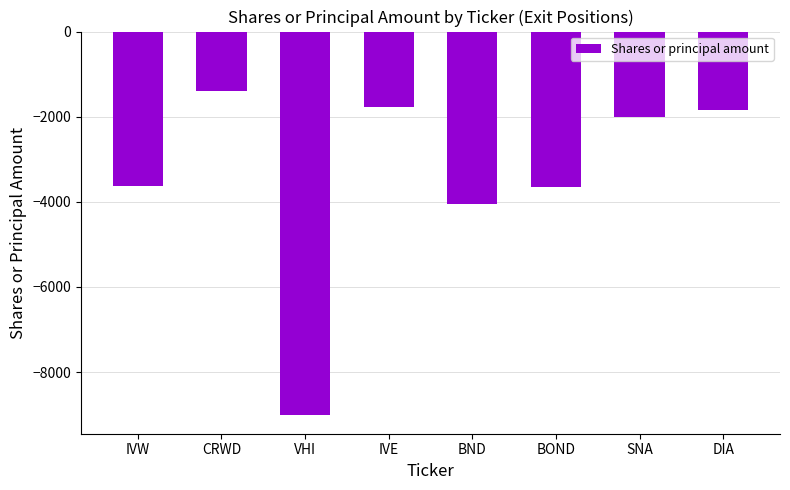

What is the approximate value at SNA?

-2000